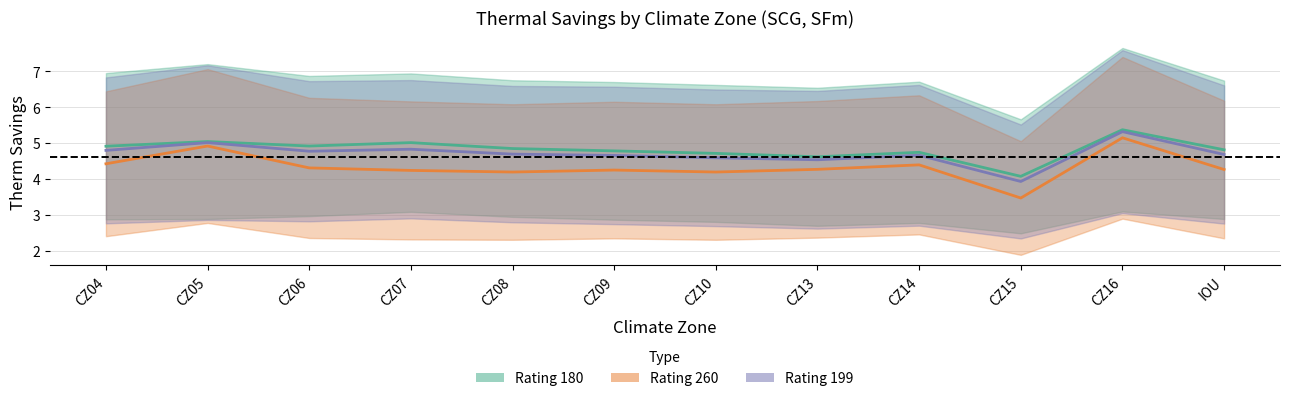

What is the sum of all APreWBtherm_260 values?

52.0